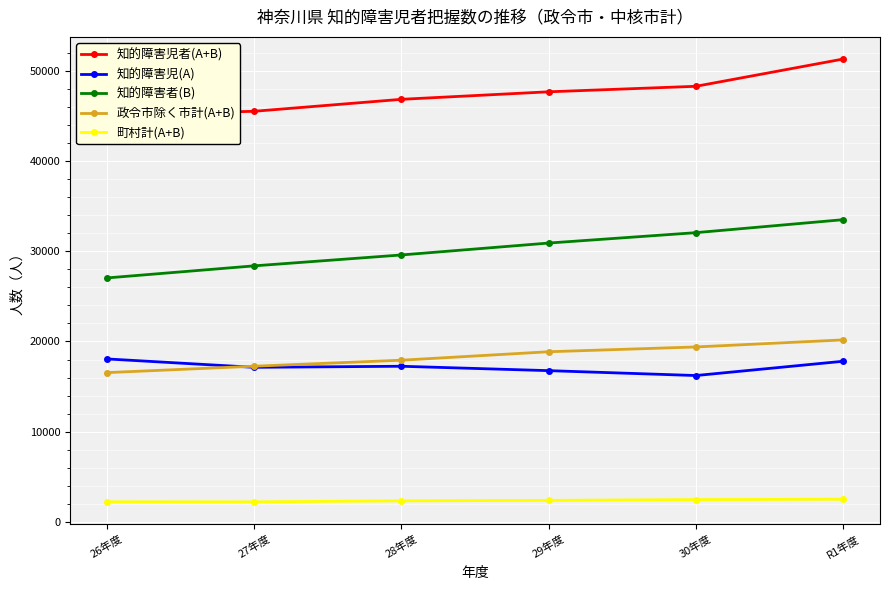

The value of 知的障害者(B) at R1年度 is 22256. True or false?

False